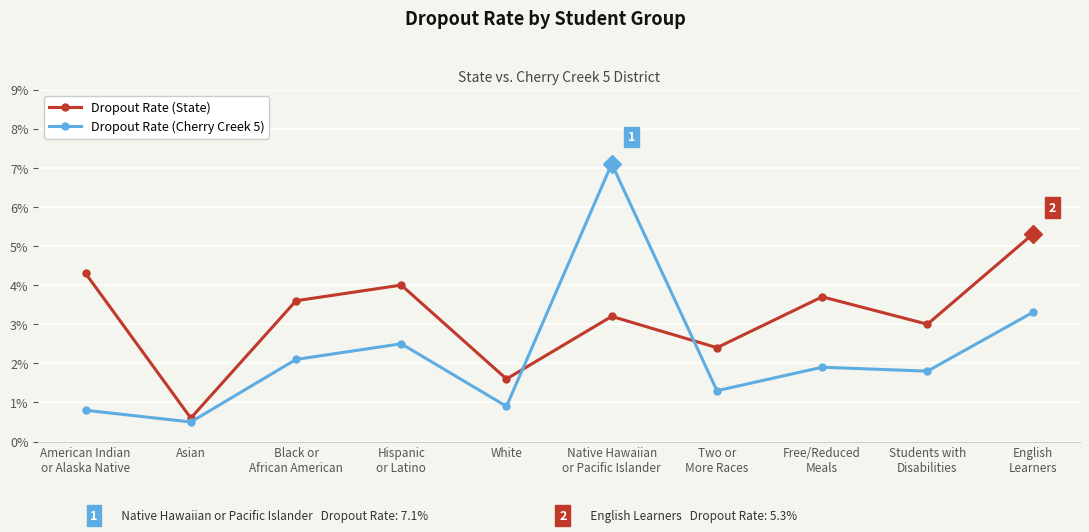

List the series in order of their peak value, highest first.

Dropout Rate (Cherry Creek 5), Dropout Rate (State)